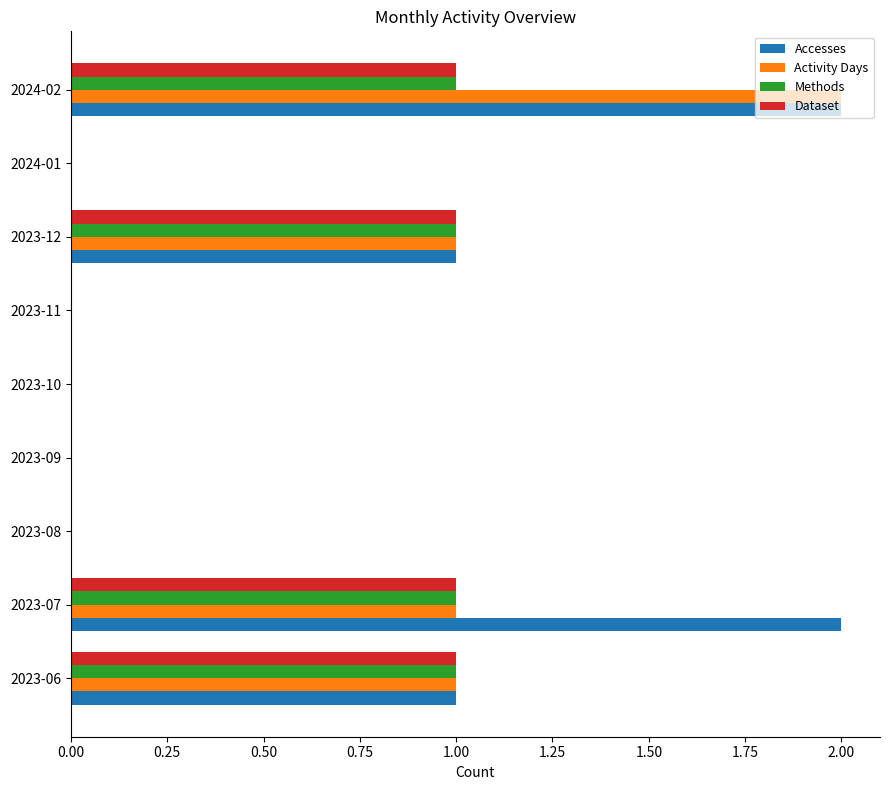

Is the value of Activity Days at 2023-10 greater than the value of Methods at 2023-12?

No